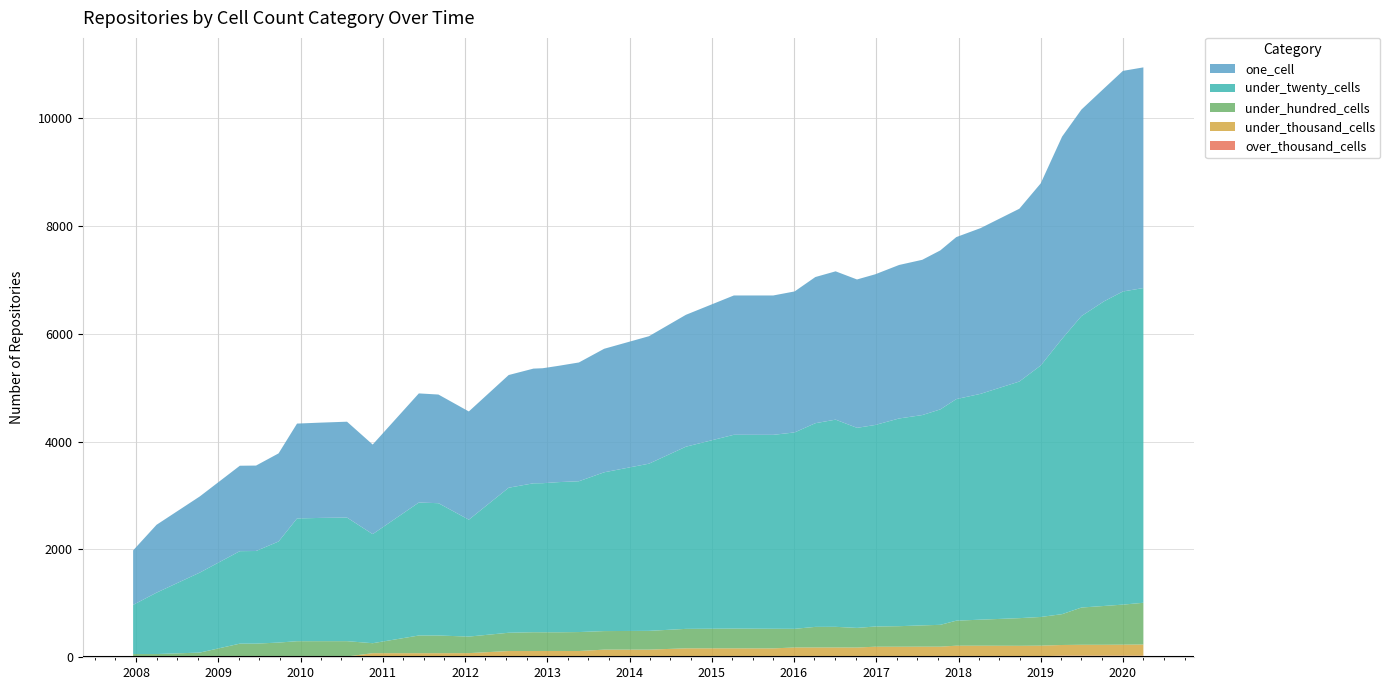

Reading left to right, extract all data points from this chart.

over_thousand_cells: 2007-12-19=0	2008-04-01=0	2008-10-10=0	2009-04-06=2	2009-06-17=2	2009-09-25=2	2009-12-16=2	2010-04-01=2	2010-07-26=2	2010-11-17=2	2011-06-10=2	2011-09-05=2	2012-01-18=2	2012-07-13=2	2012-10-31=2	2012-12-11=2	2013-02-20=2	2013-05-21=2	2013-09-10=2	2014-03-28=2	2014-09-08=3	2015-04-09=3	2015-10-01=3	2016-01-04=8	2016-04-05=8	2016-07-04=8	2016-10-07=8	2016-12-27=10	2017-04-12=10	2017-07-24=11	2017-10-12=11	2017-12-22=19	2018-04-09=19	2018-09-28=19	2019-01-01=19	2019-04-06=30	2019-07-01=30	2019-10-09=30	2020-01-01=30	2020-04-01=30
under_thousand_cells: 2007-12-19=0	2008-04-01=0	2008-10-10=0	2009-04-06=8	2009-06-17=10	2009-09-25=10	2009-12-16=13	2010-04-01=13	2010-07-26=13	2010-11-17=74	2011-06-10=74	2011-09-05=74	2012-01-18=75	2012-07-13=114	2012-10-31=114	2012-12-11=115	2013-02-20=115	2013-05-21=114	2013-09-10=140	2014-03-28=140	2014-09-08=163	2015-04-09=163	2015-10-01=162	2016-01-04=174	2016-04-05=174	2016-07-04=174	2016-10-07=173	2016-12-27=186	2017-04-12=186	2017-07-24=186	2017-10-12=186	2017-12-22=196	2018-04-09=196	2018-09-28=194	2019-01-01=197	2019-04-06=198	2019-07-01=202	2019-10-09=202	2020-01-01=204	2020-04-01=207
under_hundred_cells: 2007-12-19=60	2008-04-01=60	2008-10-10=87	2009-04-06=243	2009-06-17=241	2009-09-25=261	2009-12-16=283	2010-04-01=284	2010-07-26=284	2010-11-17=185	2011-06-10=328	2011-09-05=328	2012-01-18=307	2012-07-13=339	2012-10-31=349	2012-12-11=347	2013-02-20=347	2013-05-21=352	2013-09-10=344	2014-03-28=348	2014-09-08=361	2015-04-09=366	2015-10-01=364	2016-01-04=346	2016-04-05=382	2016-07-04=383	2016-10-07=364	2016-12-27=375	2017-04-12=381	2017-07-24=395	2017-10-12=405	2017-12-22=464	2018-04-09=483	2018-09-28=513	2019-01-01=532	2019-04-06=572	2019-07-01=691	2019-10-09=720	2020-01-01=743	2020-04-01=774
under_twenty_cells: 2007-12-19=912	2008-04-01=1139	2008-10-10=1484	2009-04-06=1716	2009-06-17=1719	2009-09-25=1875	2009-12-16=2278	2010-04-01=2287	2010-07-26=2293	2010-11-17=2024	2011-06-10=2467	2011-09-05=2455	2012-01-18=2169	2012-07-13=2691	2012-10-31=2763	2012-12-11=2766	2013-02-20=2786	2013-05-21=2798	2013-09-10=2946	2014-03-28=3102	2014-09-08=3380	2015-04-09=3596	2015-10-01=3598	2016-01-04=3644	2016-04-05=3779	2016-07-04=3844	2016-10-07=3712	2016-12-27=3739	2017-04-12=3854	2017-07-24=3902	2017-10-12=3997	2017-12-22=4111	2018-04-09=4190	2018-09-28=4390	2019-01-01=4666	2019-04-06=5110	2019-07-01=5408	2019-10-09=5652	2020-01-01=5810	2020-04-01=5840
one_cell: 2007-12-19=1011	2008-04-01=1259	2008-10-10=1413	2009-04-06=1585	2009-06-17=1585	2009-09-25=1635	2009-12-16=1760	2010-04-01=1768	2010-07-26=1779	2010-11-17=1662	2011-06-10=2025	2011-09-05=2016	2012-01-18=2008	2012-07-13=2091	2012-10-31=2128	2012-12-11=2133	2013-02-20=2158	2013-05-21=2204	2013-09-10=2292	2014-03-28=2365	2014-09-08=2447	2015-04-09=2585	2015-10-01=2586	2016-01-04=2616	2016-04-05=2712	2016-07-04=2752	2016-10-07=2753	2016-12-27=2796	2017-04-12=2848	2017-07-24=2881	2017-10-12=2950	2017-12-22=3006	2018-04-09=3075	2018-09-28=3206	2019-01-01=3379	2019-04-06=3751	2019-07-01=3832	2019-10-09=3950	2020-01-01=4093	2020-04-01=4094